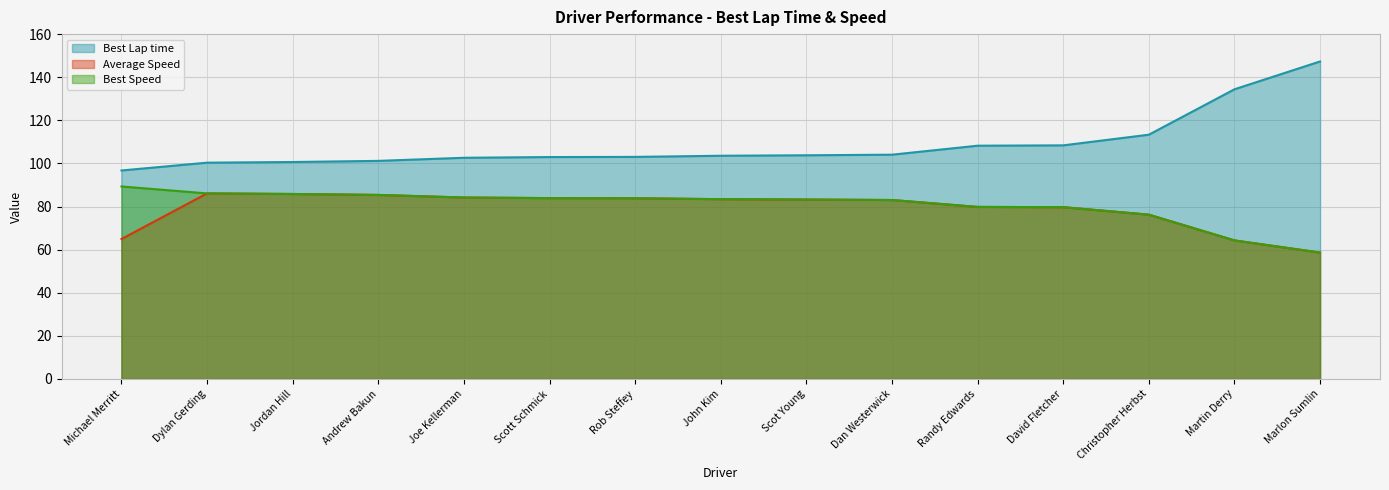

Reading right to left, list all the values displayed in this chart.

Best Lap time: 147.3	134.4	113.3	108.4	108.2	104.1	103.8	103.6	103.0	103.0	102.6	101.2	100.7	100.4	96.7
Average Speed: 58.7	64.3	76.2	79.7	79.8	83.0	83.2	83.4	83.9	83.9	84.2	85.4	85.8	86.1	64.9
Best Speed: 58.7	64.3	76.2	79.7	79.8	83.0	83.2	83.4	83.9	83.9	84.2	85.4	85.8	86.1	89.3